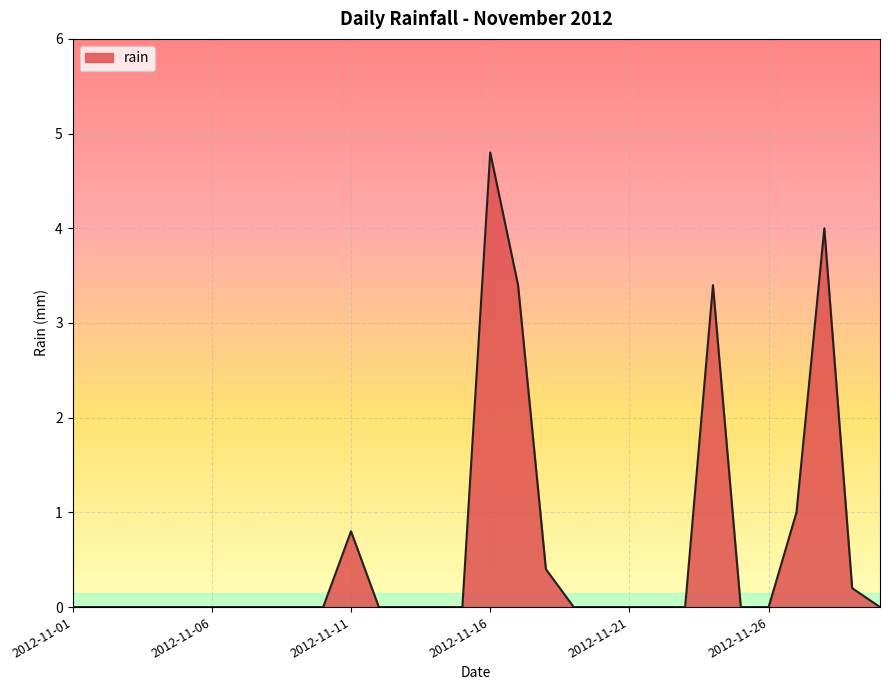

Does the chart have visible grid lines?

Yes